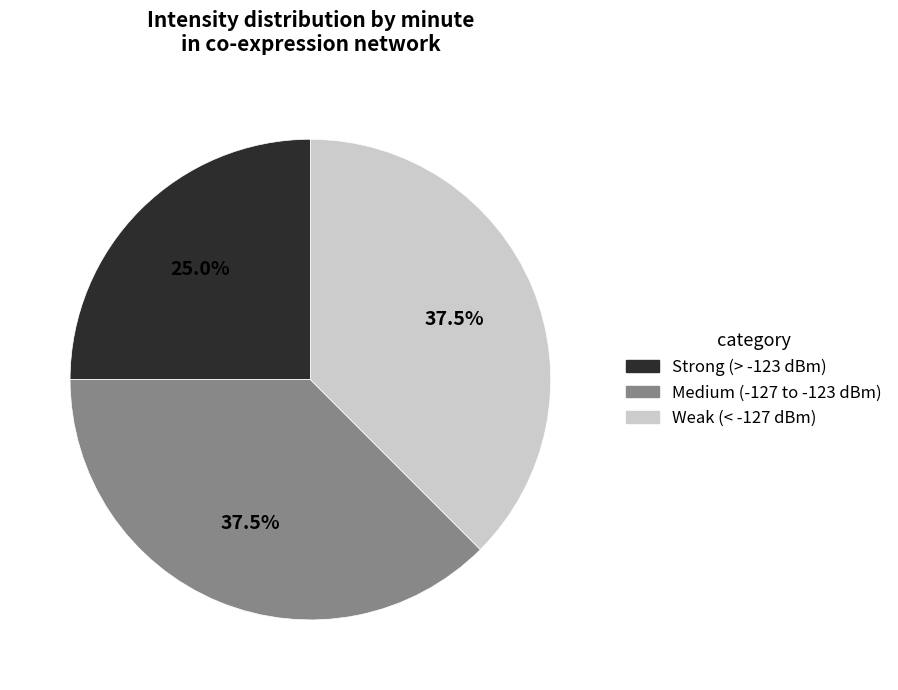

Is there a majority slice in this chart?

No